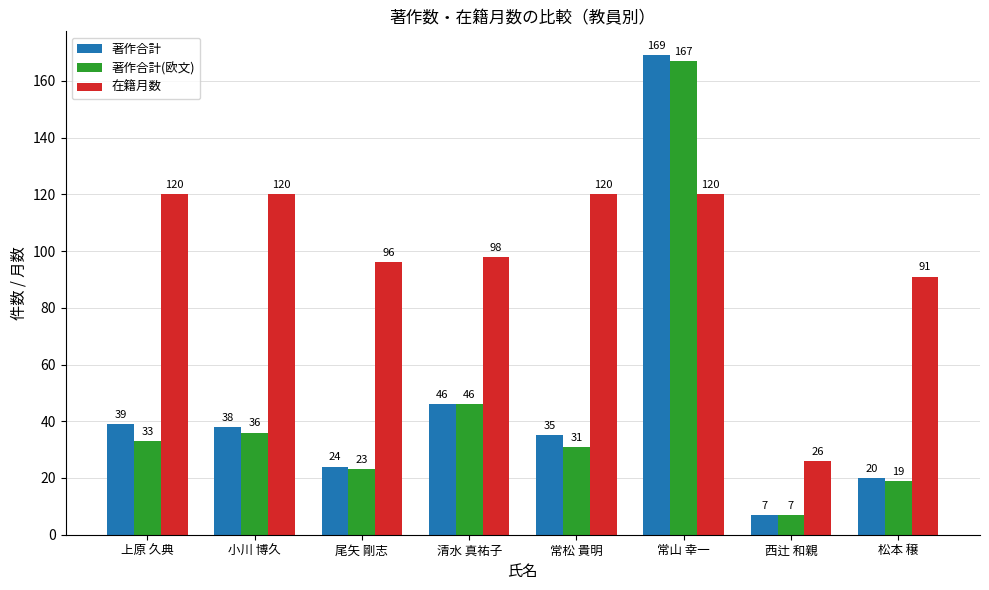

What is the label of the 8th bar from the right?

上原 久典